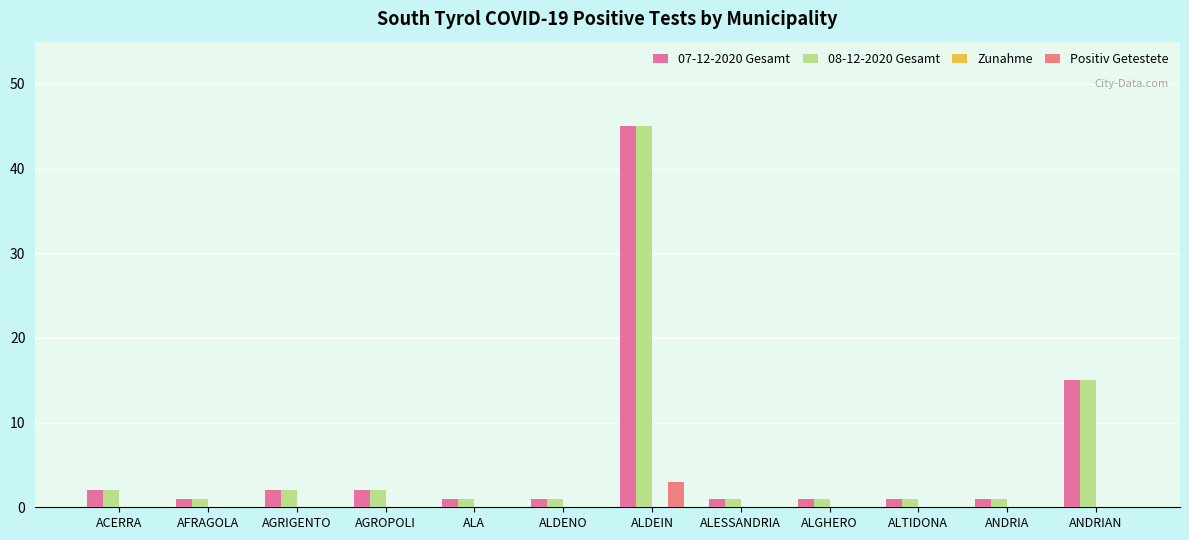

Between ALDENO and ACERRA, which is larger?

ACERRA